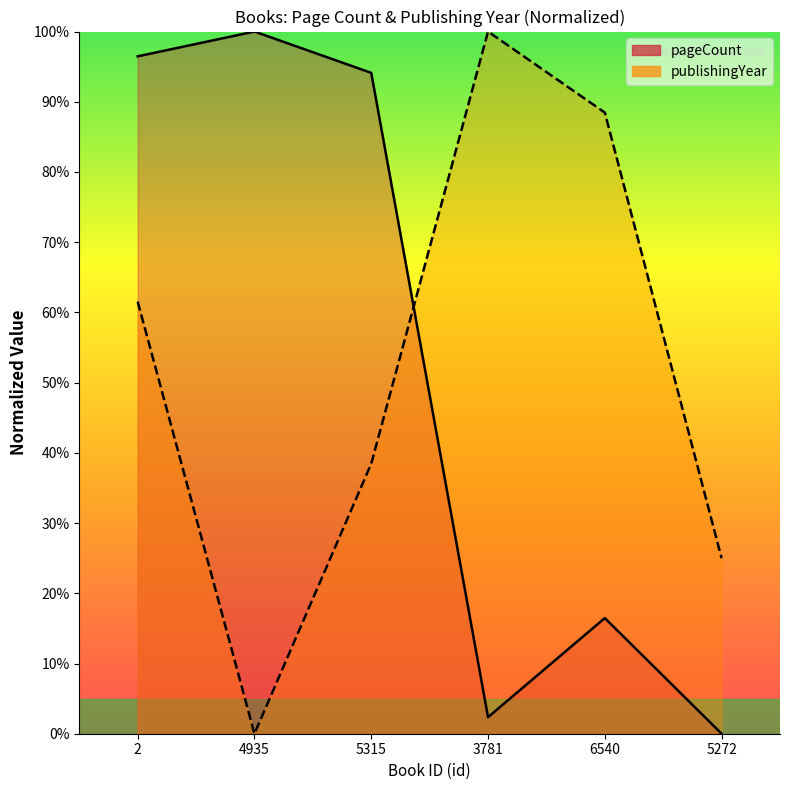

Reading left to right, extract all data points from this chart.

pageCount: 2=96.5	4935=100.0	5315=94.1	3781=2.4	6540=16.5	5272=0.0
publishingYear: 2=61.5	4935=0.0	5315=38.5	3781=100.0	6540=88.5	5272=25.0